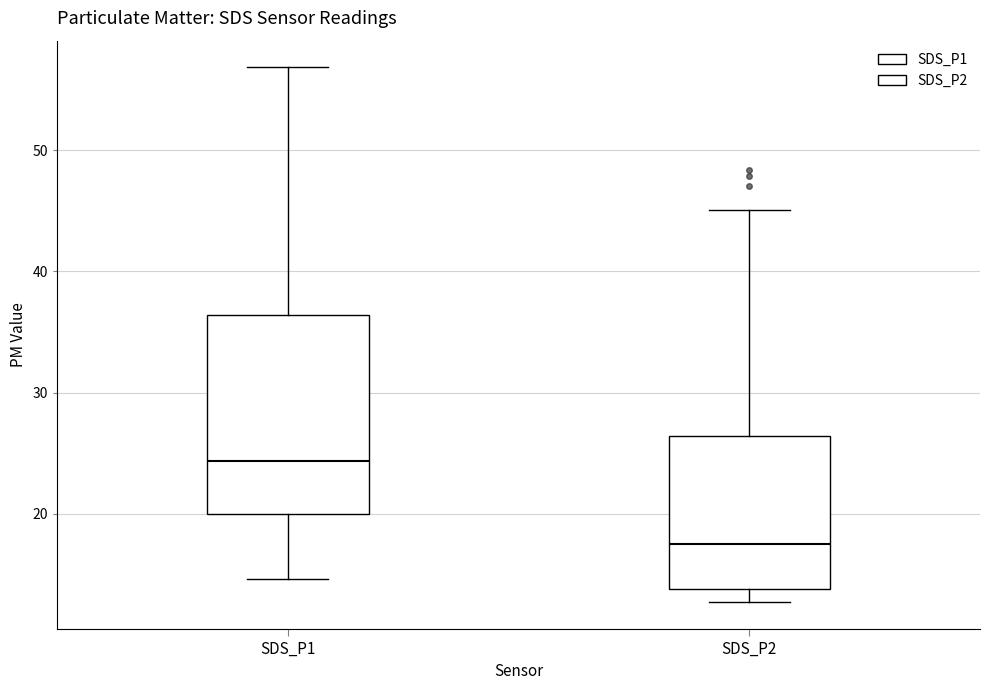

Reading left to right, read every box against the y-axis: the position of its median line, the range the box covers, and the ends of its whiskers. The values are not printed on the chart, so give them approximately, as read against the axis.

SDS_P1: median 24, box 20 to 36, whiskers 15 to 57
SDS_P2: median 18, box 14 to 26, whiskers 13 to 45